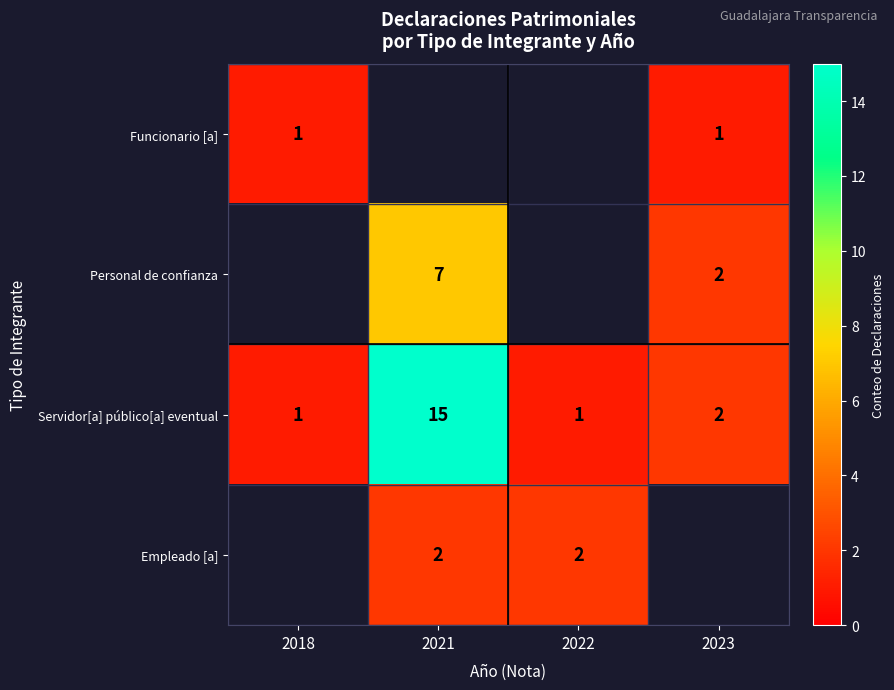

At which label does Servidor[a] público[a] eventual reach its peak?

2021